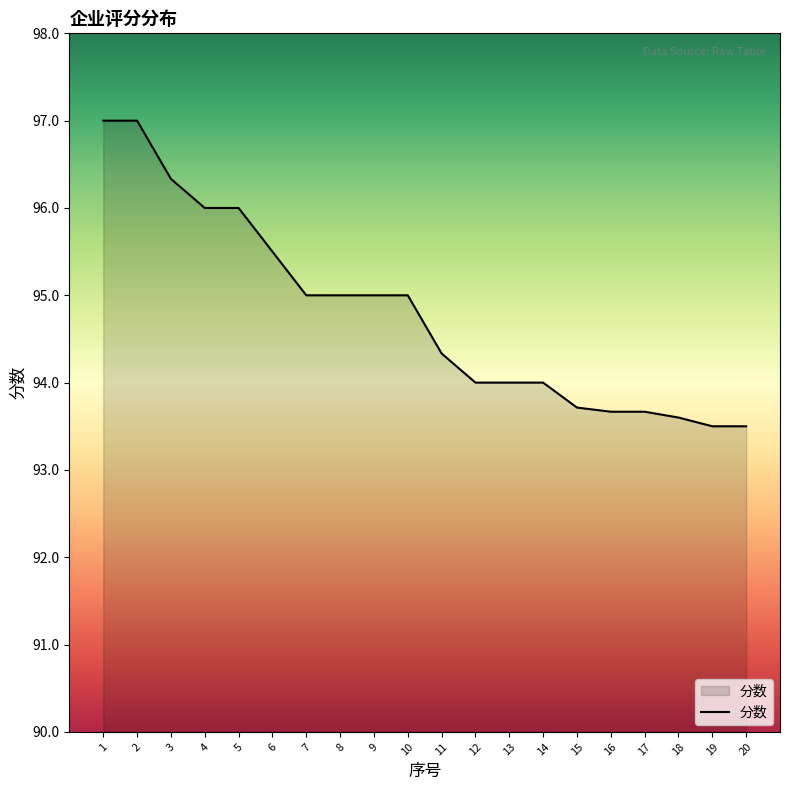

True or false: the data shows 94.3 at 11.

True